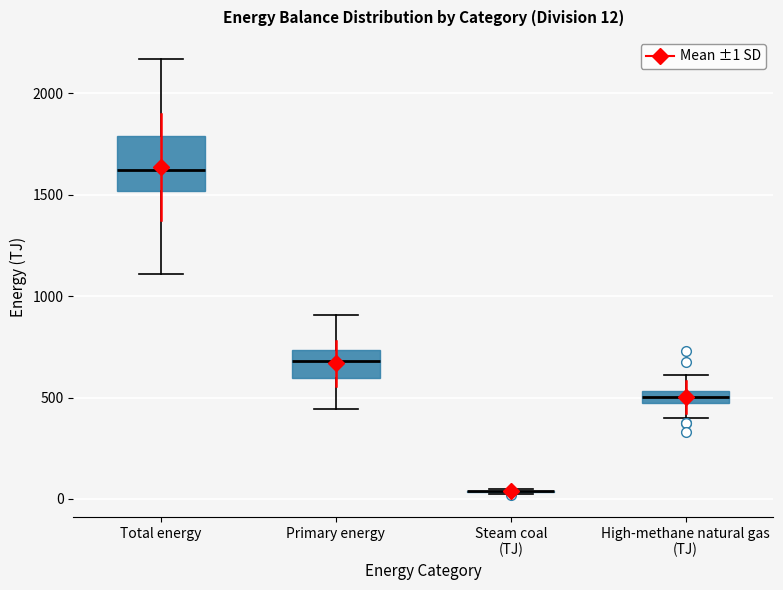

Comparing the boxes themselves (not the whiskers), which one is the tallest?

Total energy